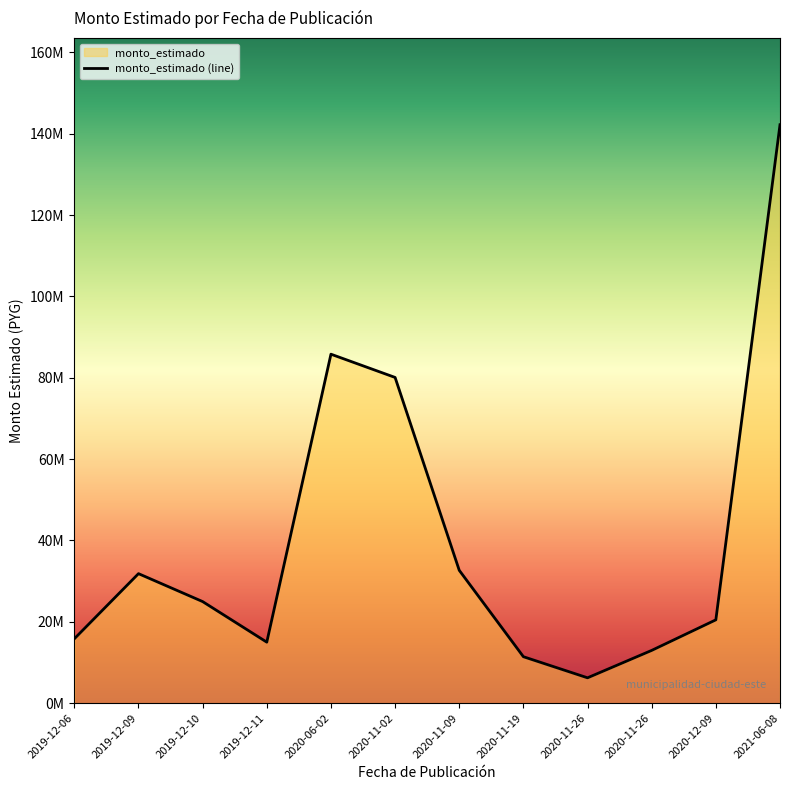

How many distinct data groups are displayed?

1